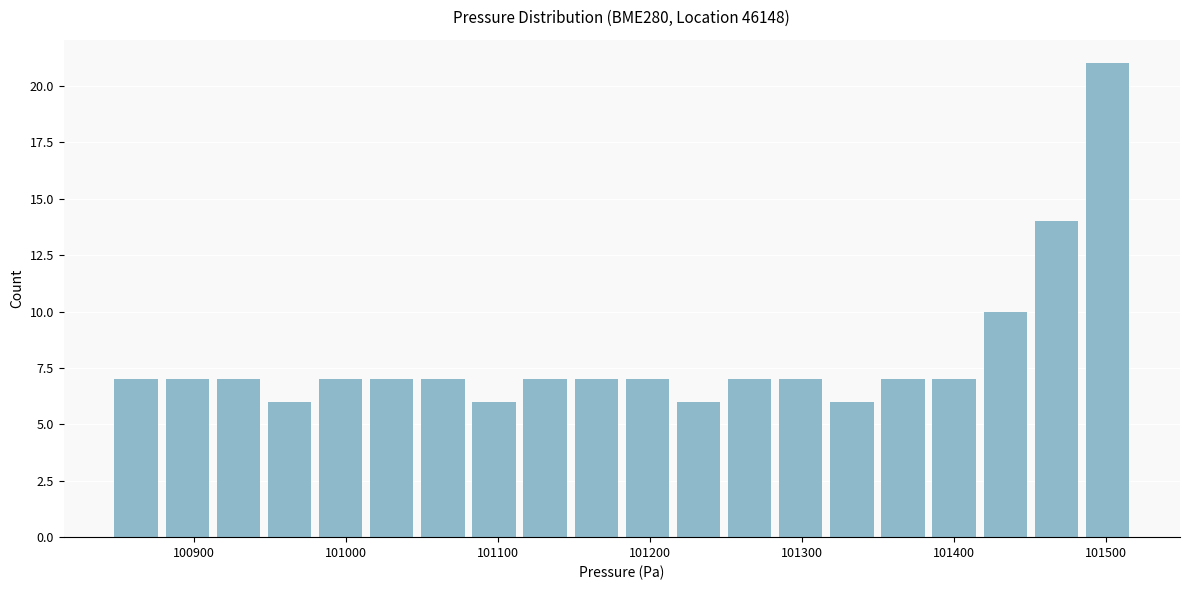

Read against the x-axis, roughly where is the centre of the tallest bar?

101500